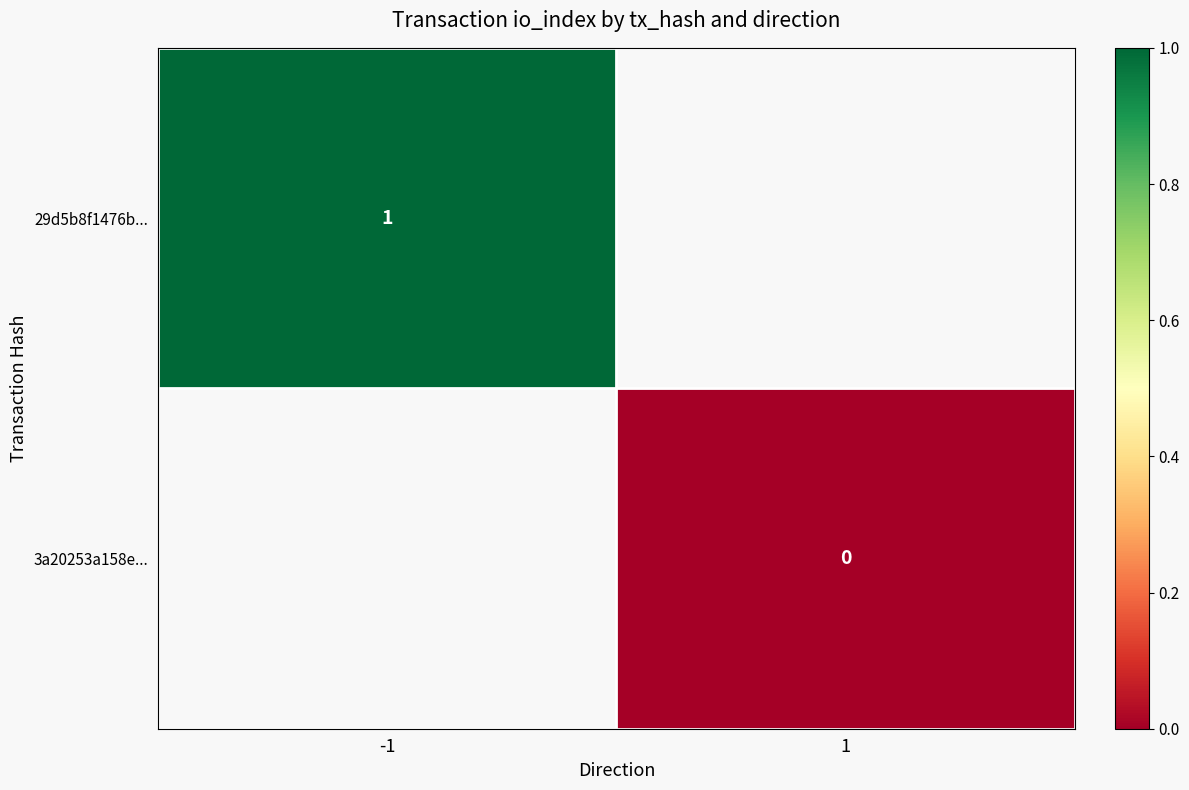

True or false: 29d5b8f1476b... has a value of 1 at -1.

True